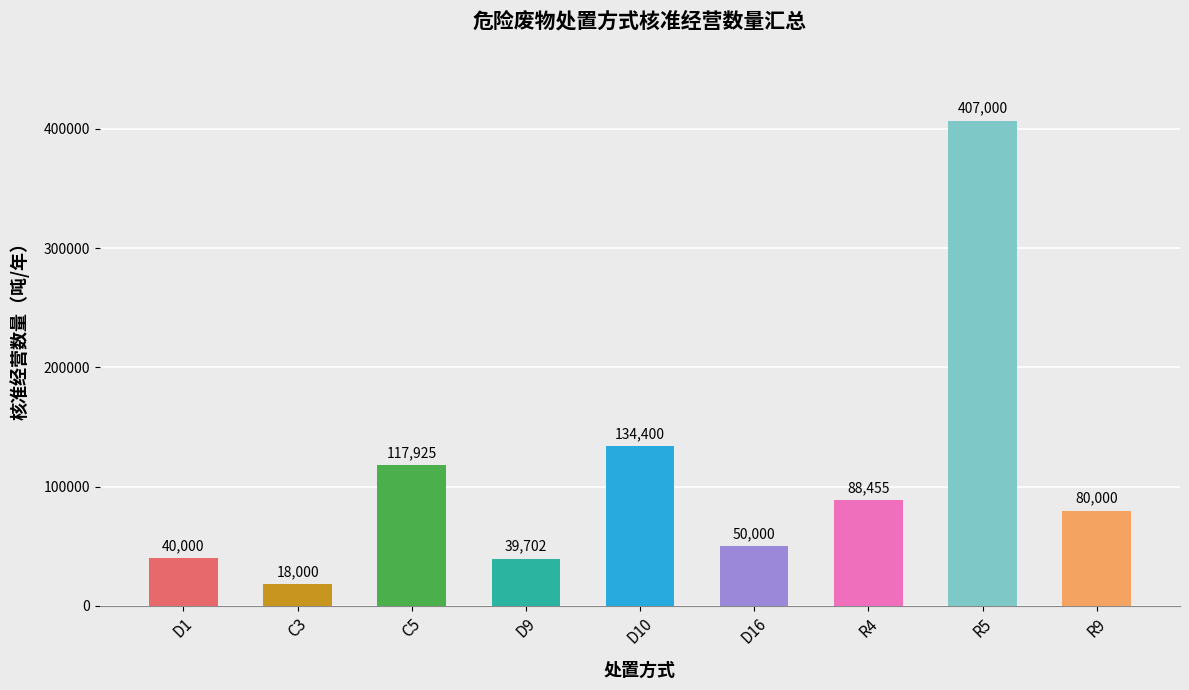

Where does the data first go above 80000?

C5